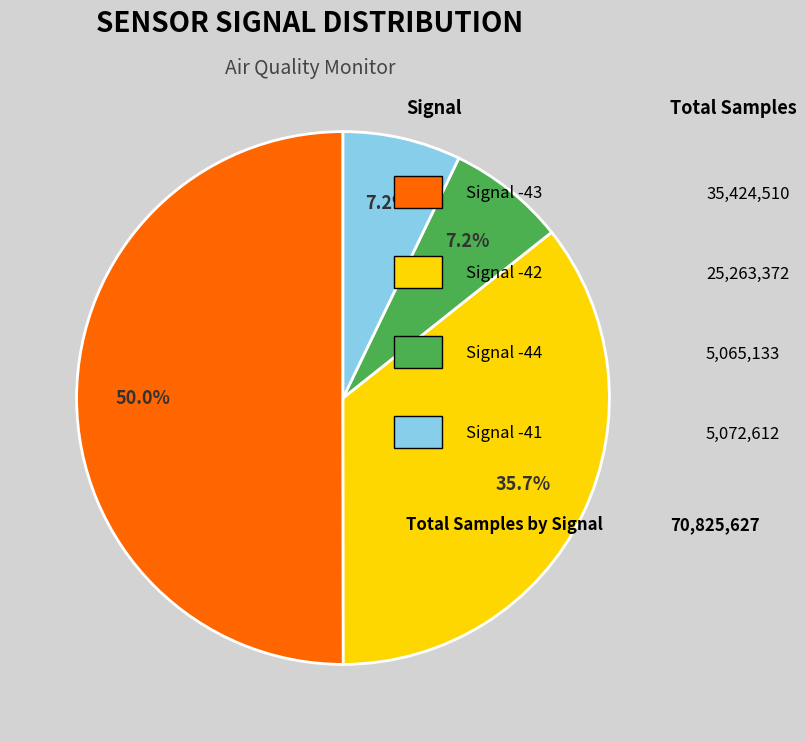

How many segments does this pie chart have?

4